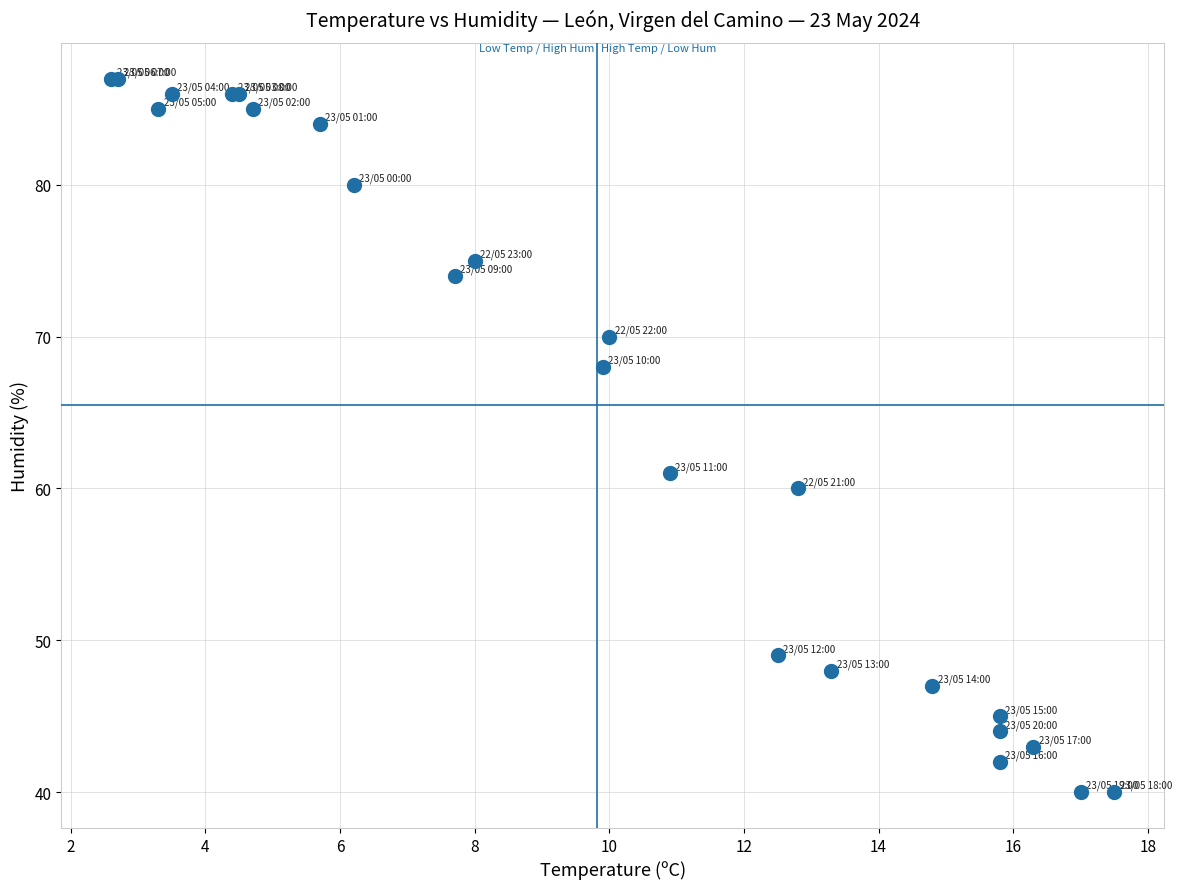

What Y value in the scatter plot is closest to 63?

61